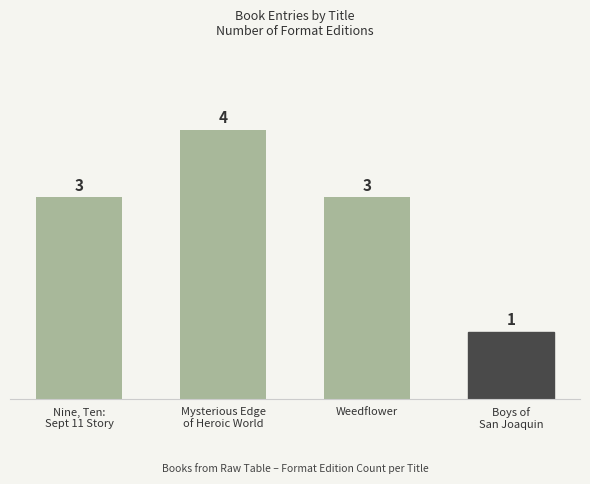

What position from the left is Boys of
San Joaquin?

4